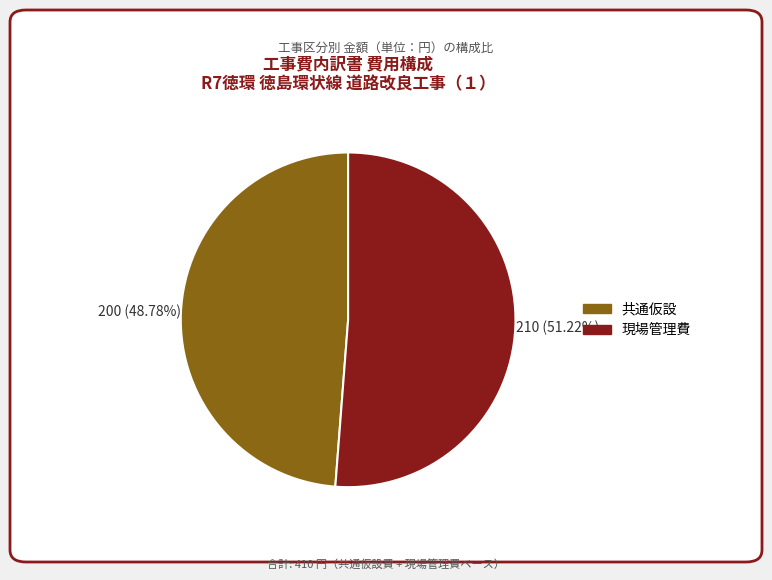

Does any single category account for the majority?

Yes